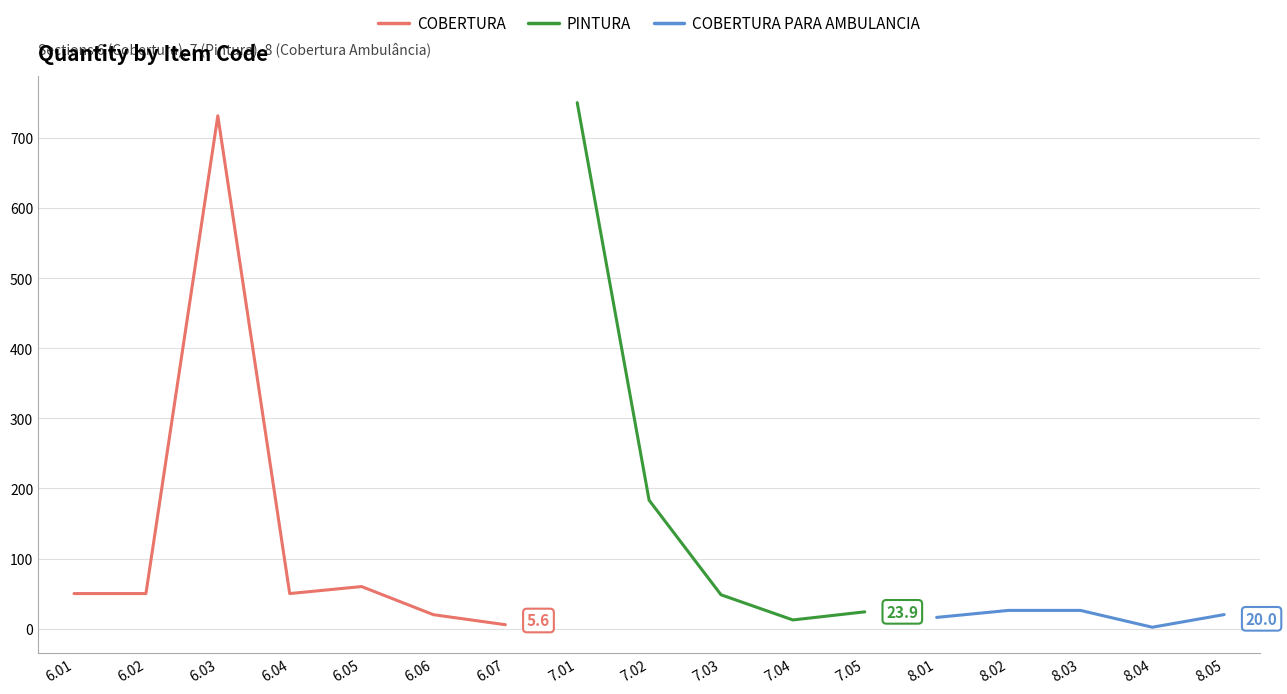

At which label does COBERTURA reach its minimum?

6.07